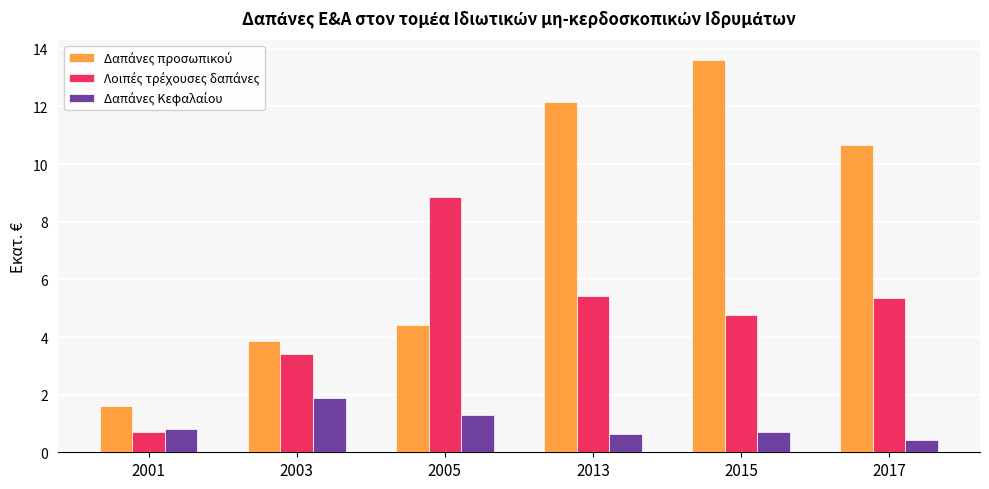

At which category is the sum across all series the highest?

2015